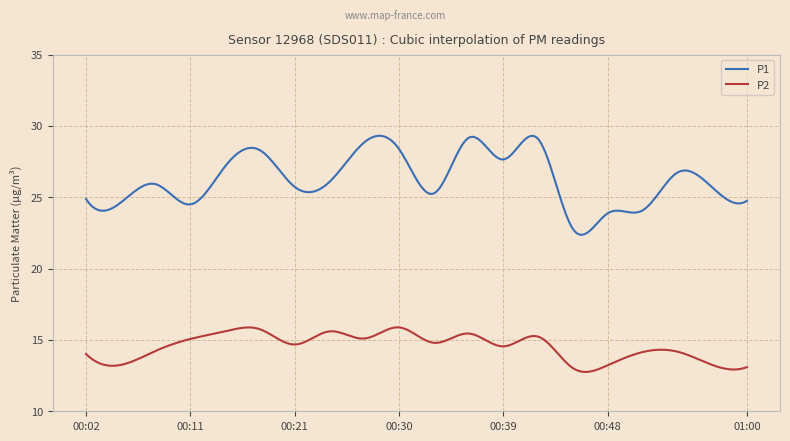

Is this an area chart (filled region under the line)?

No